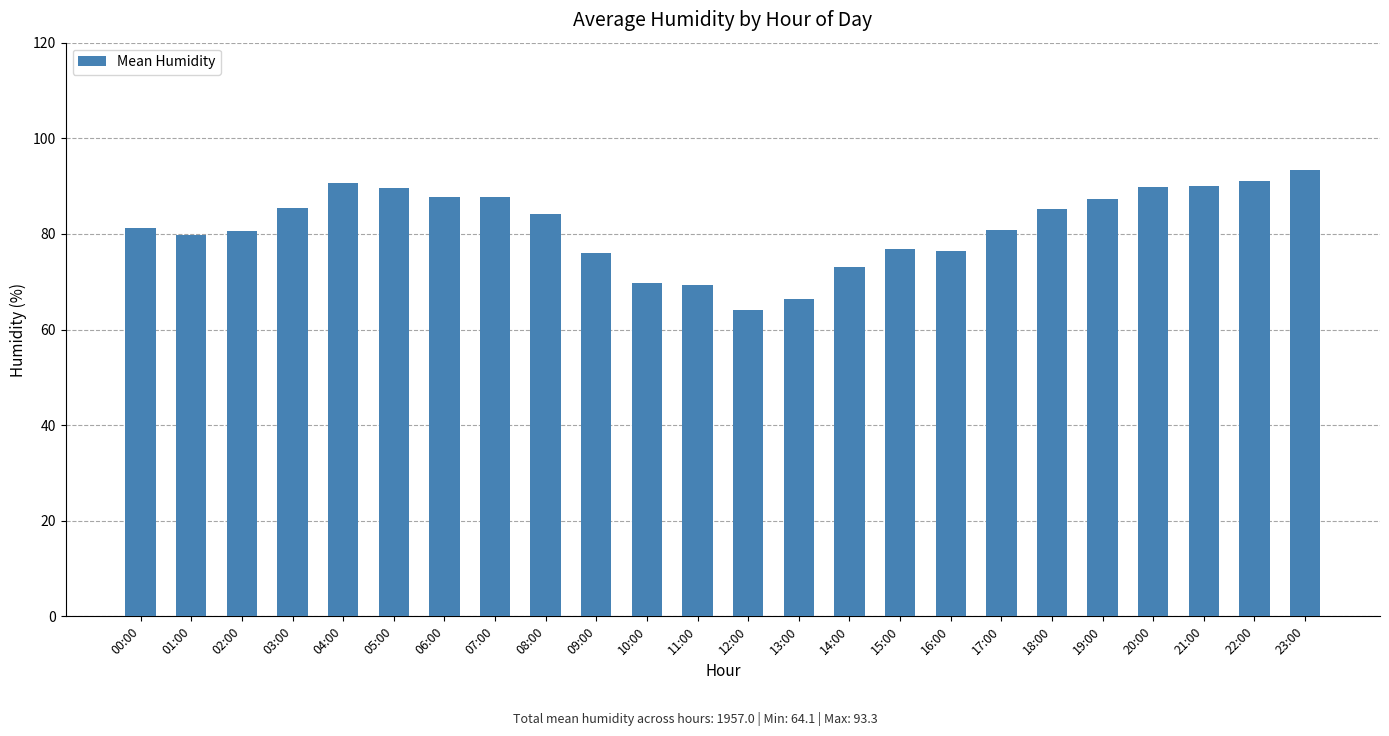

What is the sum of all values?

1957.0